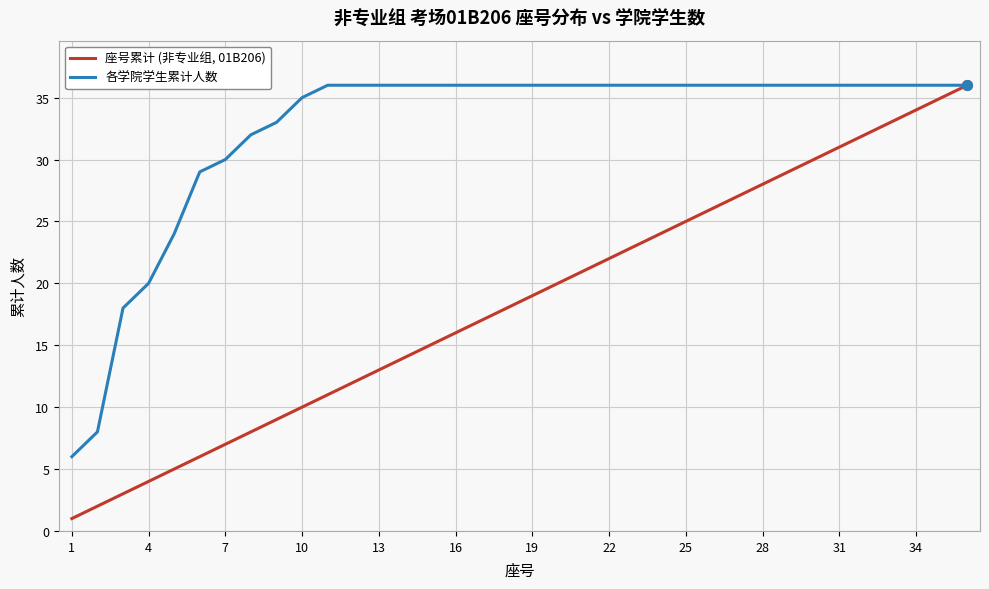

What is the difference between the second highest and second lowest values in the 座号累计 (非专业组, 01B206) series?

33